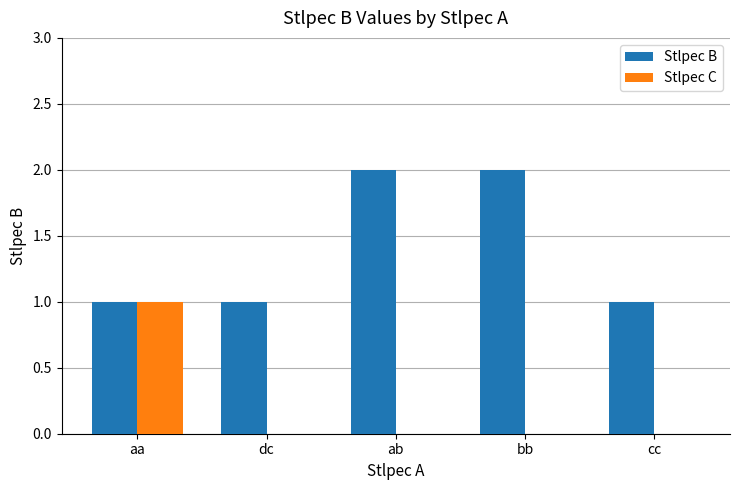

How many categories are shown in the chart?

5